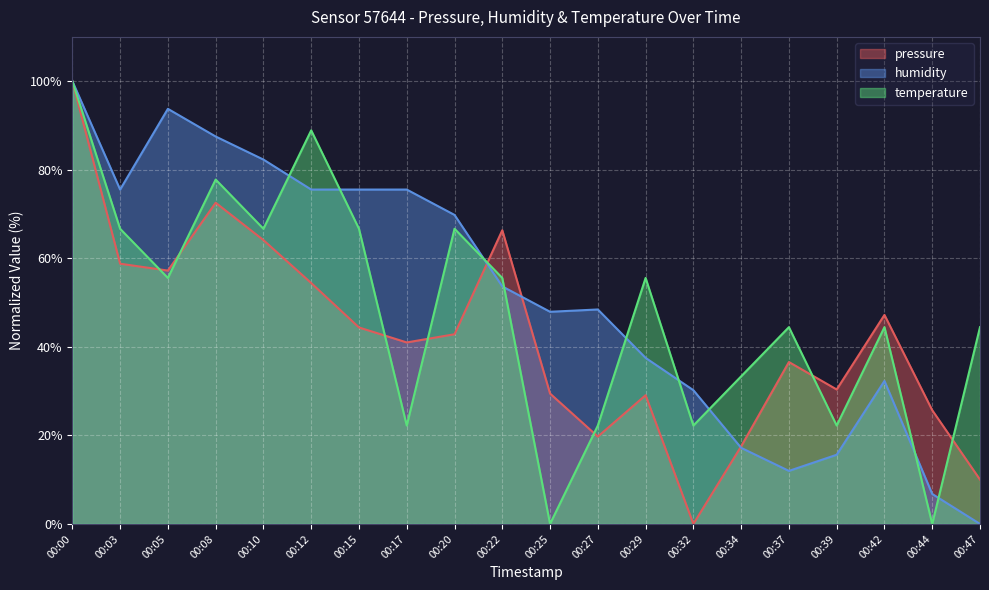

What is the sum of the temperature values at 00:32 and 00:42?

66.7